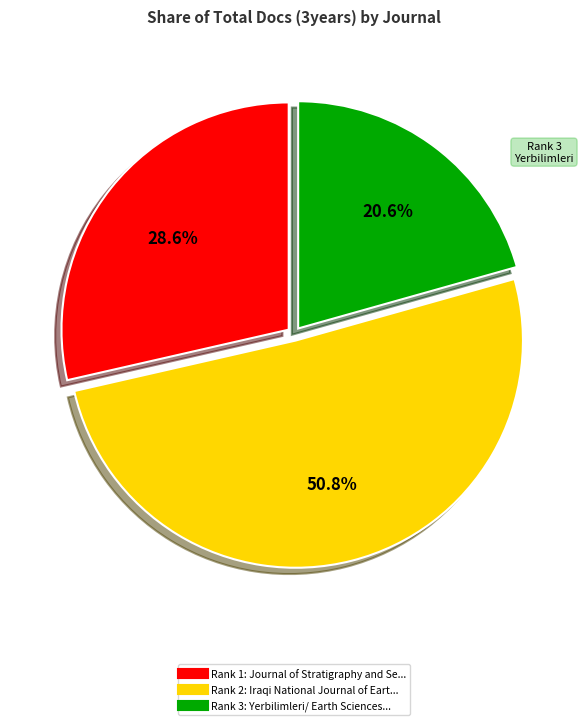

Is there any slice that represents more than half of the pie?

Yes